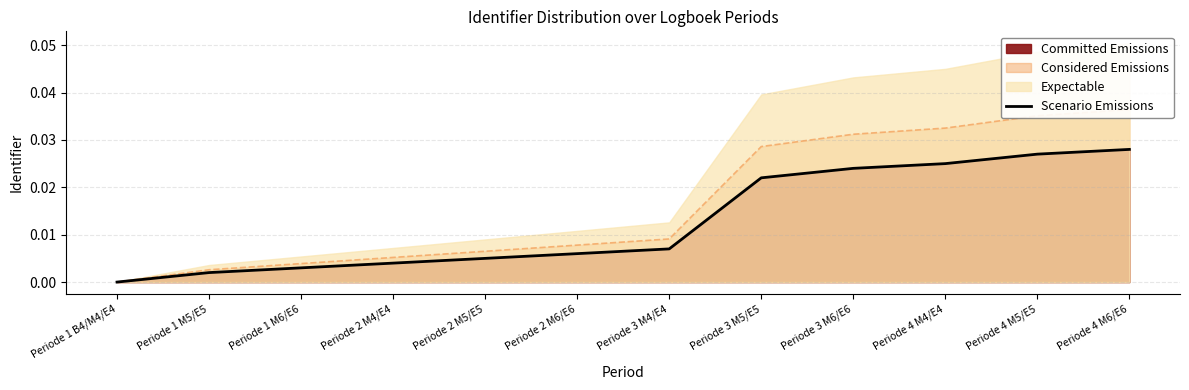

Rank the categories by value from lowest to highest.

Periode 1 B4/M4/E4, Periode 1 M5/E5, Periode 1 M6/E6, Periode 2 M4/E4, Periode 2 M5/E5, Periode 2 M6/E6, Periode 3 M4/E4, Periode 3 M5/E5, Periode 3 M6/E6, Periode 4 M4/E4, Periode 4 M5/E5, Periode 4 M6/E6